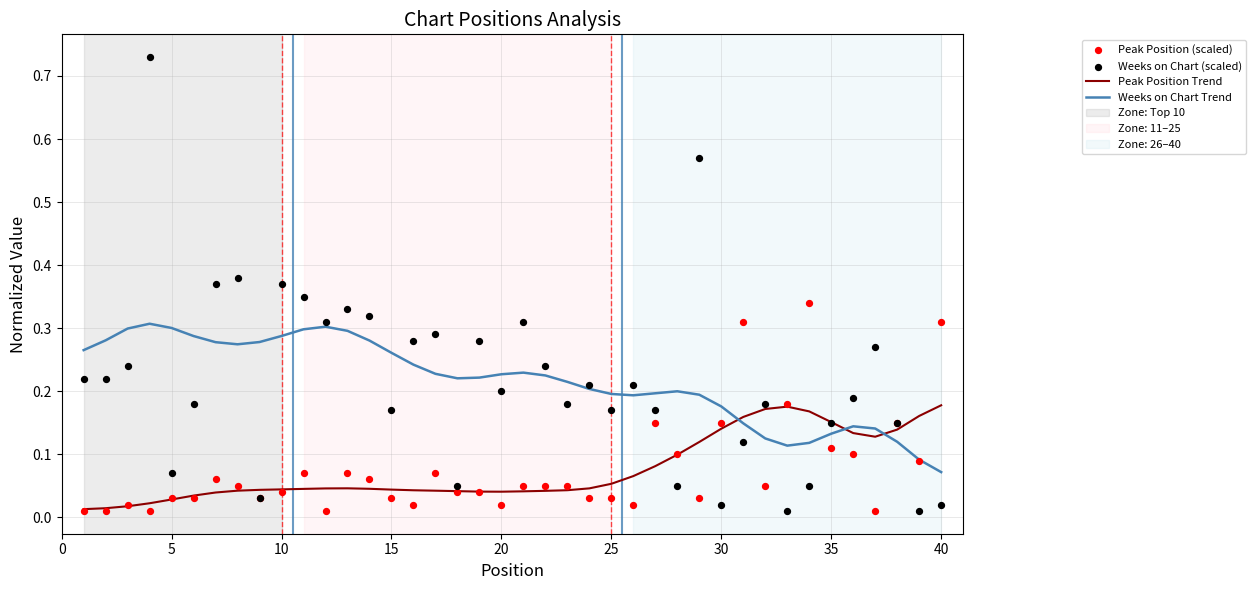

Which series has the largest total across all categories?

Weeks on Chart Trend